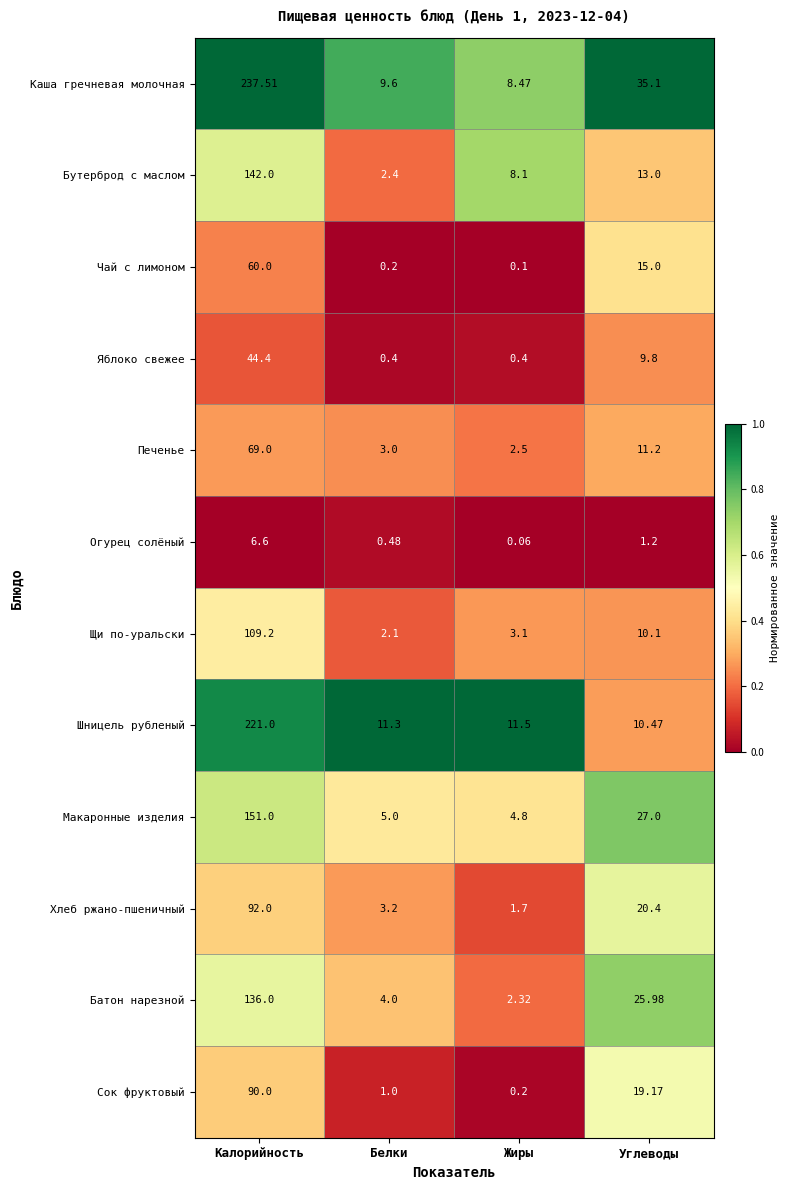

Which category has the highest value across all series?

Калорийность